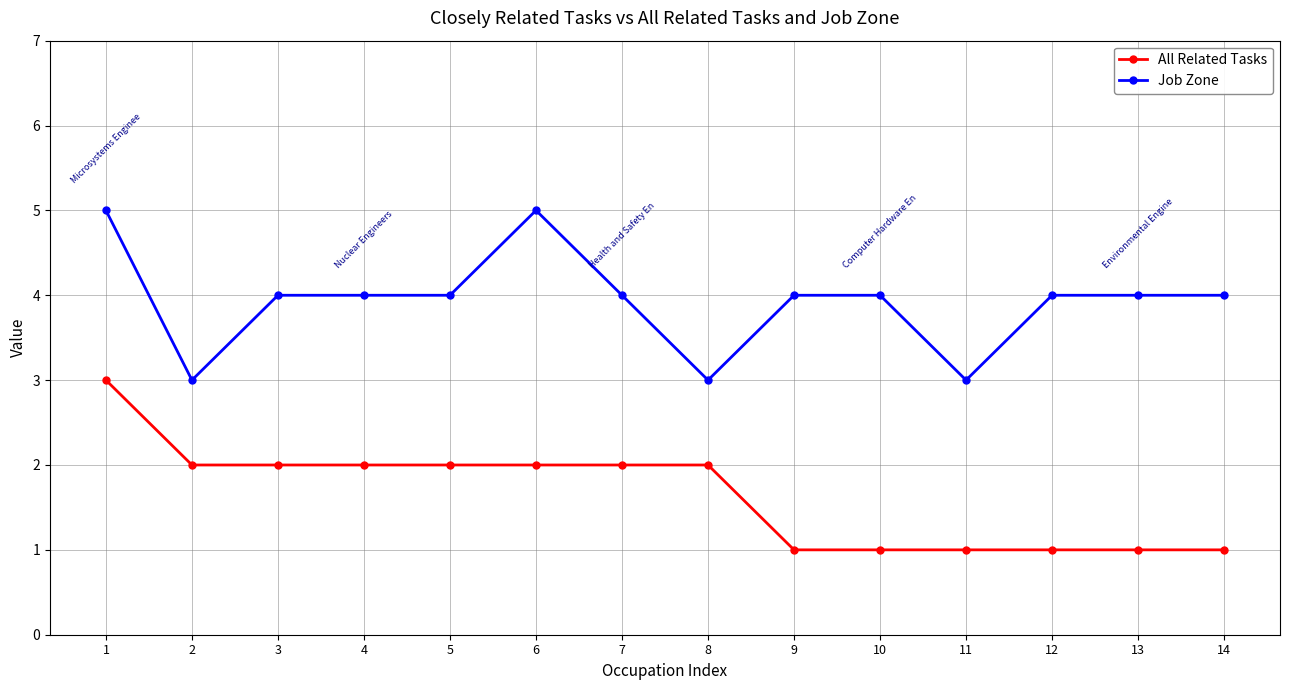

What is the difference between the highest and lowest values at 9?

3